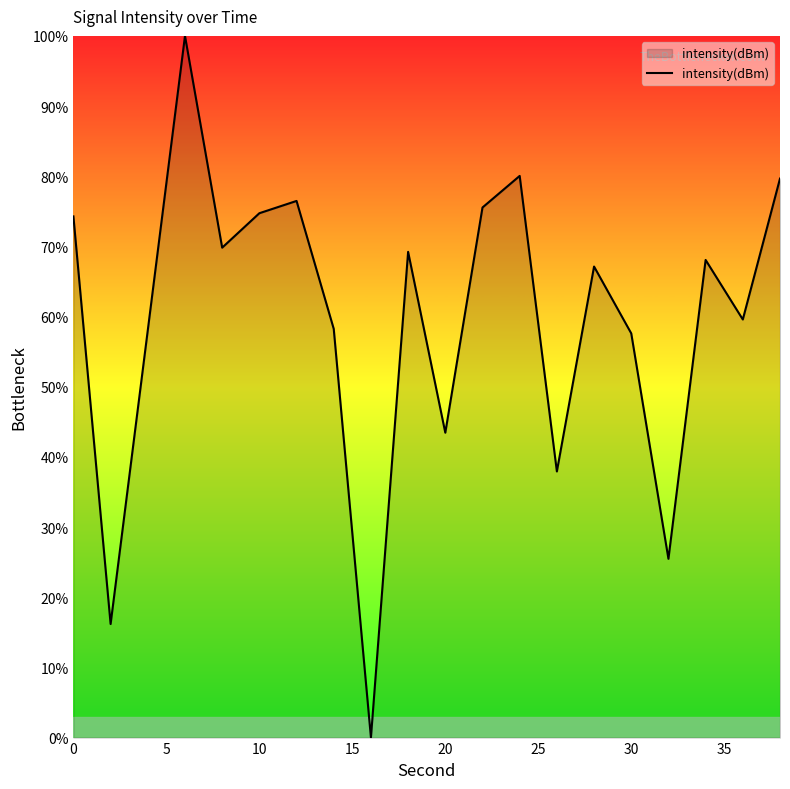

What is the greatest value displayed?

100.0